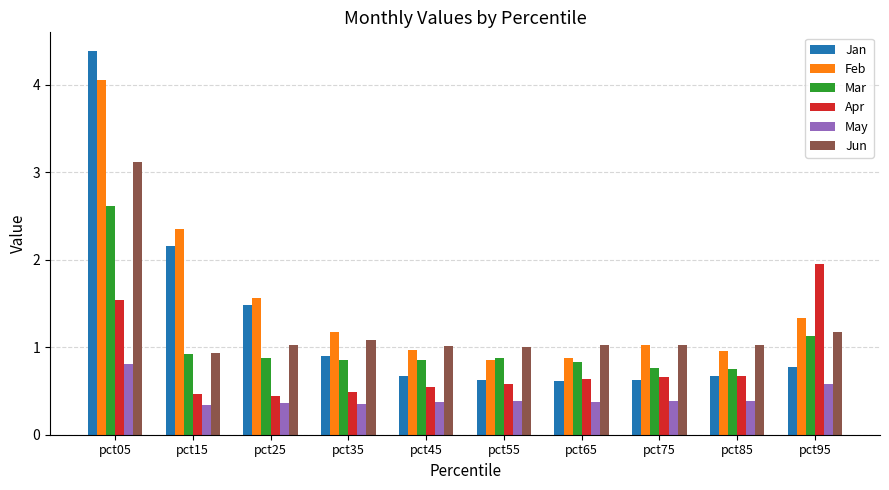

Which series has the widest spread of values?

Jan